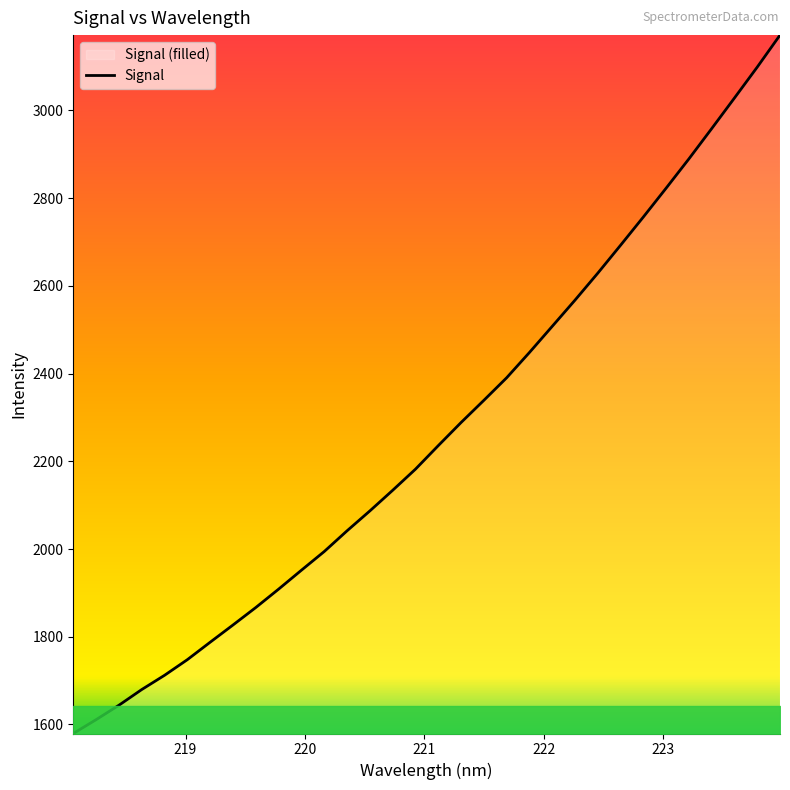

What is the difference between the maximum and minimum values?

1592.5